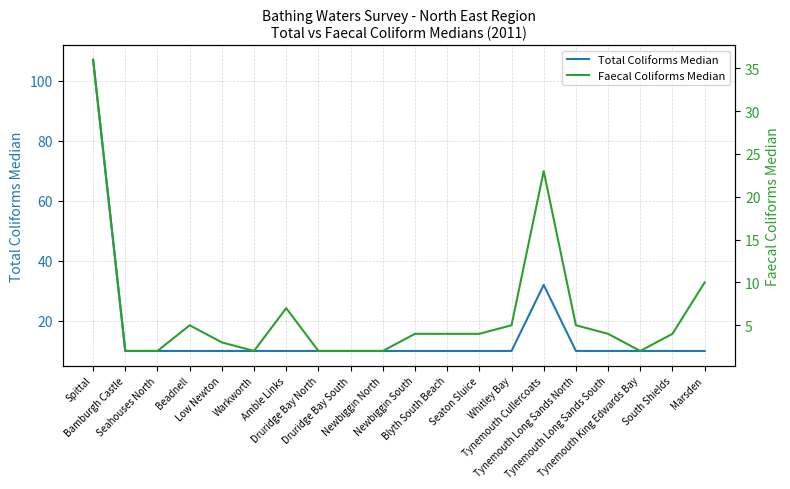

Where is the first local maximum for Faecal Coliforms Median?

Beadnell